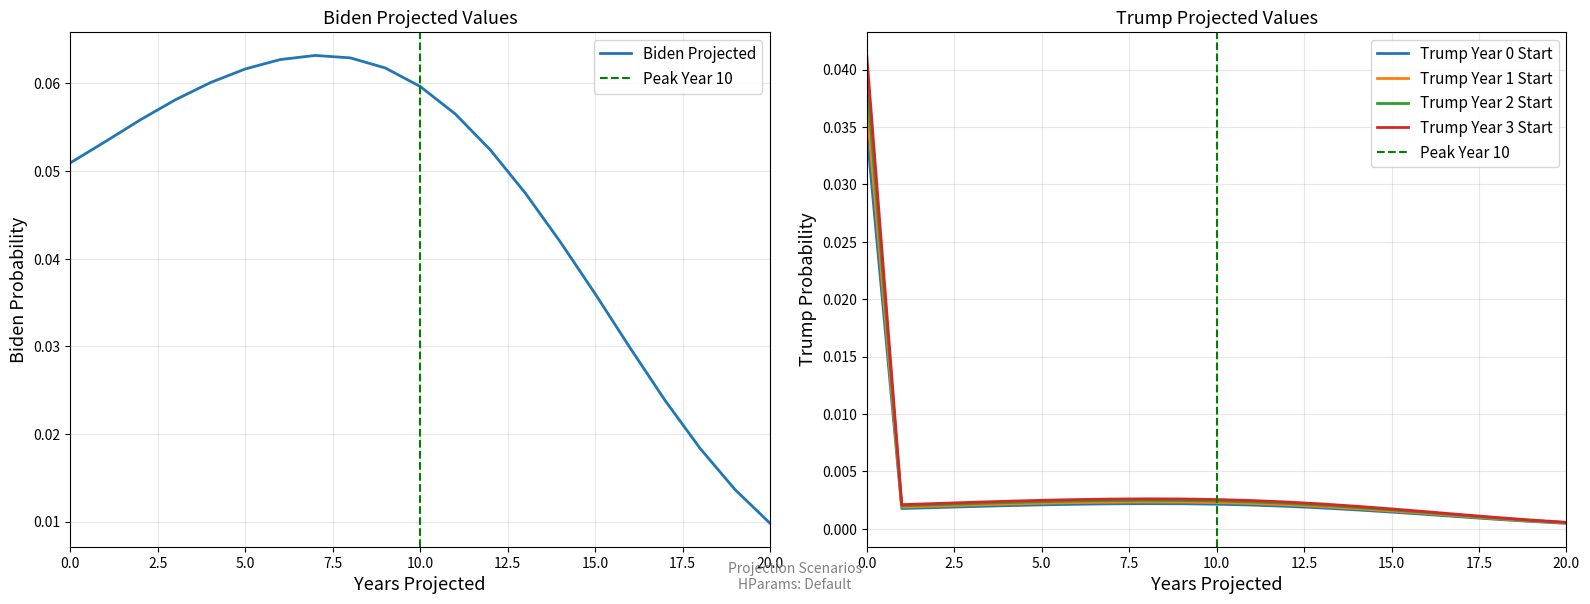

Read the Biden value at 6.

0.1